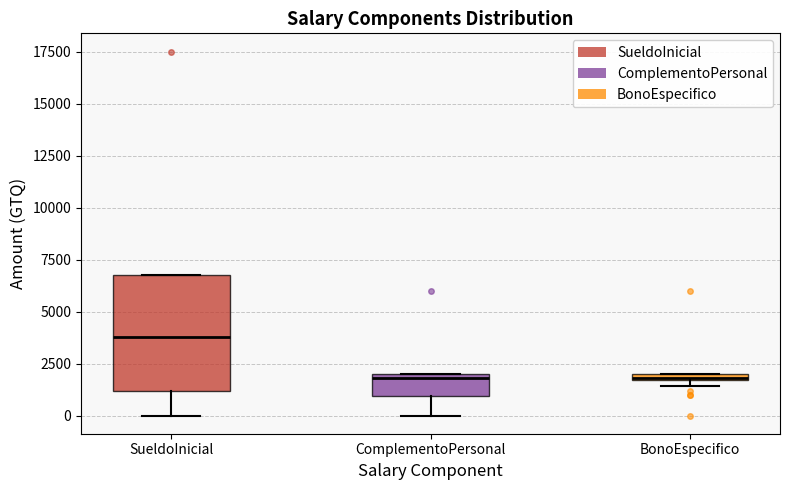

Comparing the boxes themselves (not the whiskers), which one is the tallest?

SueldoInicial